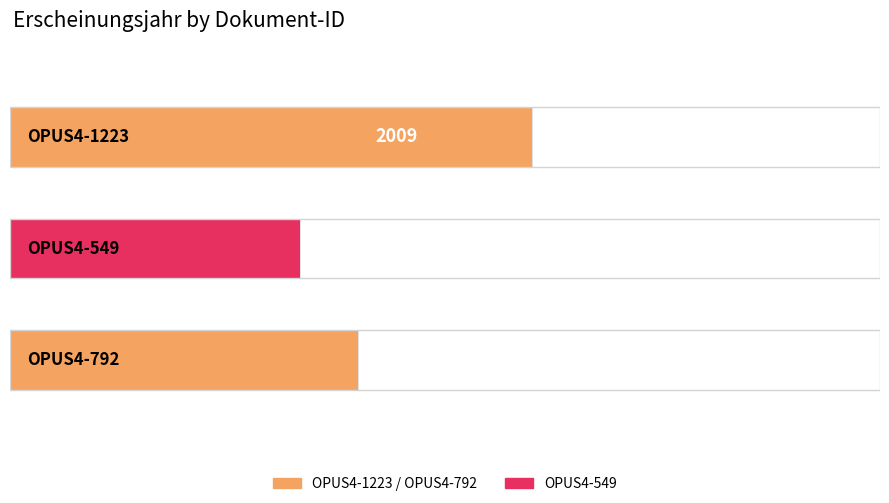

How many bars are there in total?

3